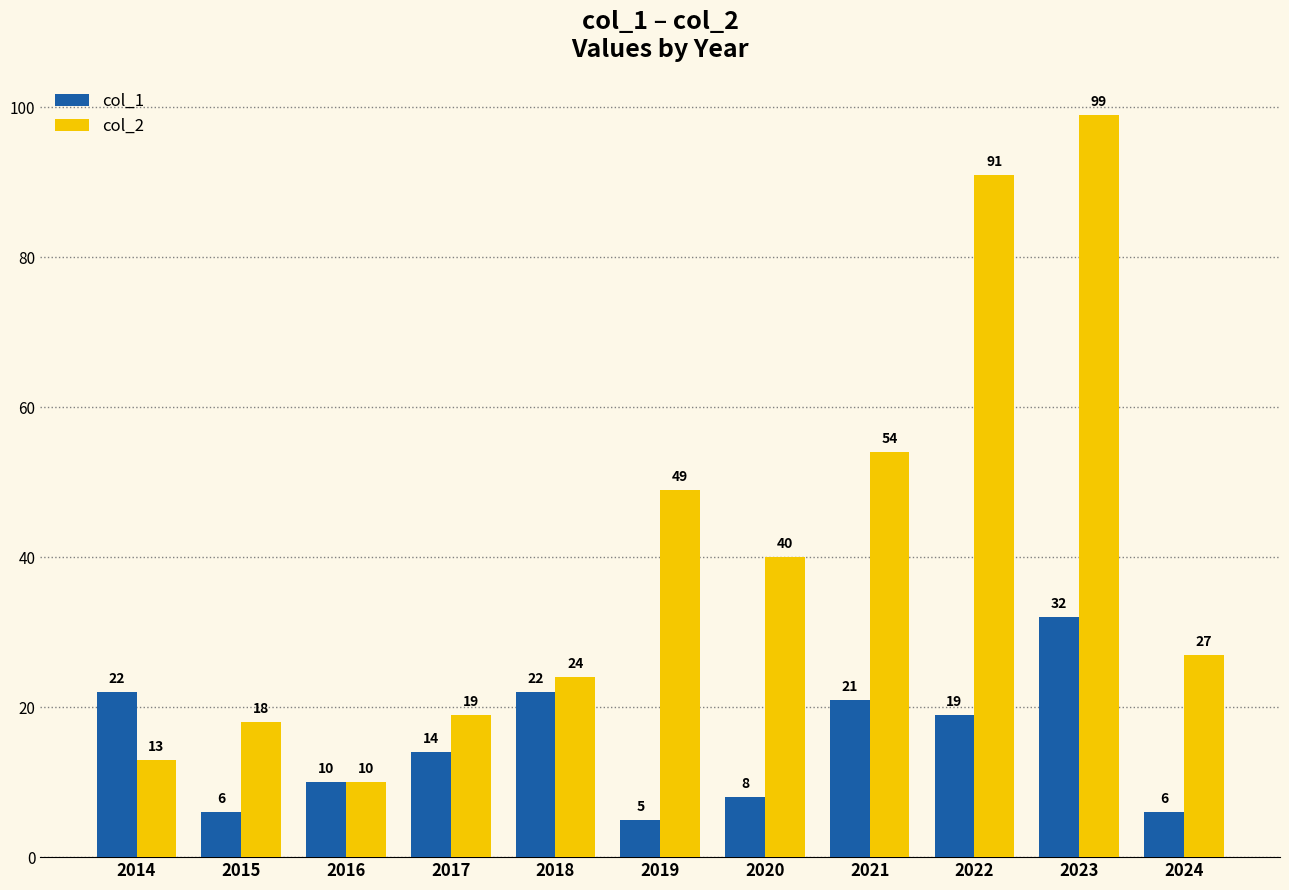

How many series are shown in this chart?

2